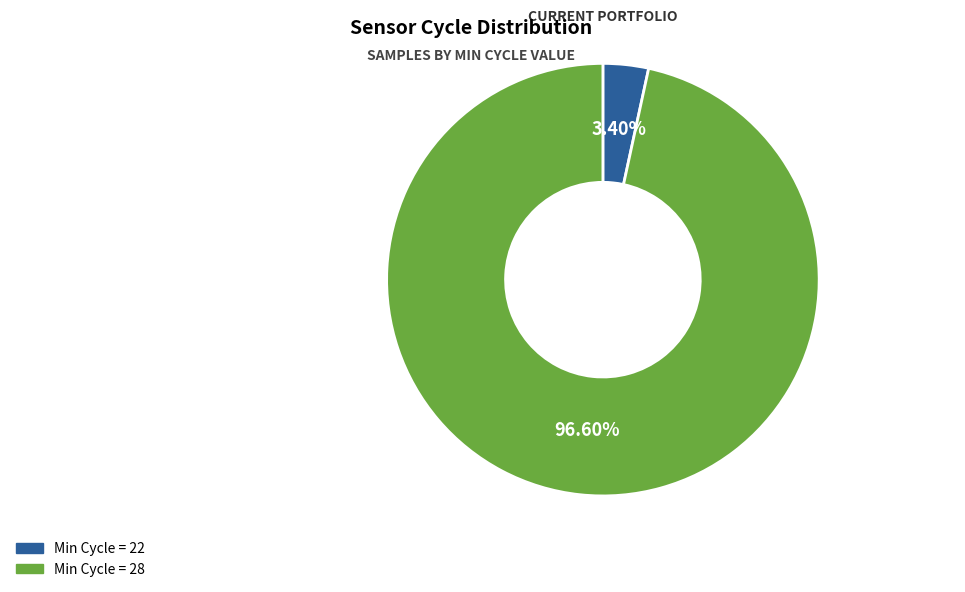

Is there a majority slice in this chart?

Yes